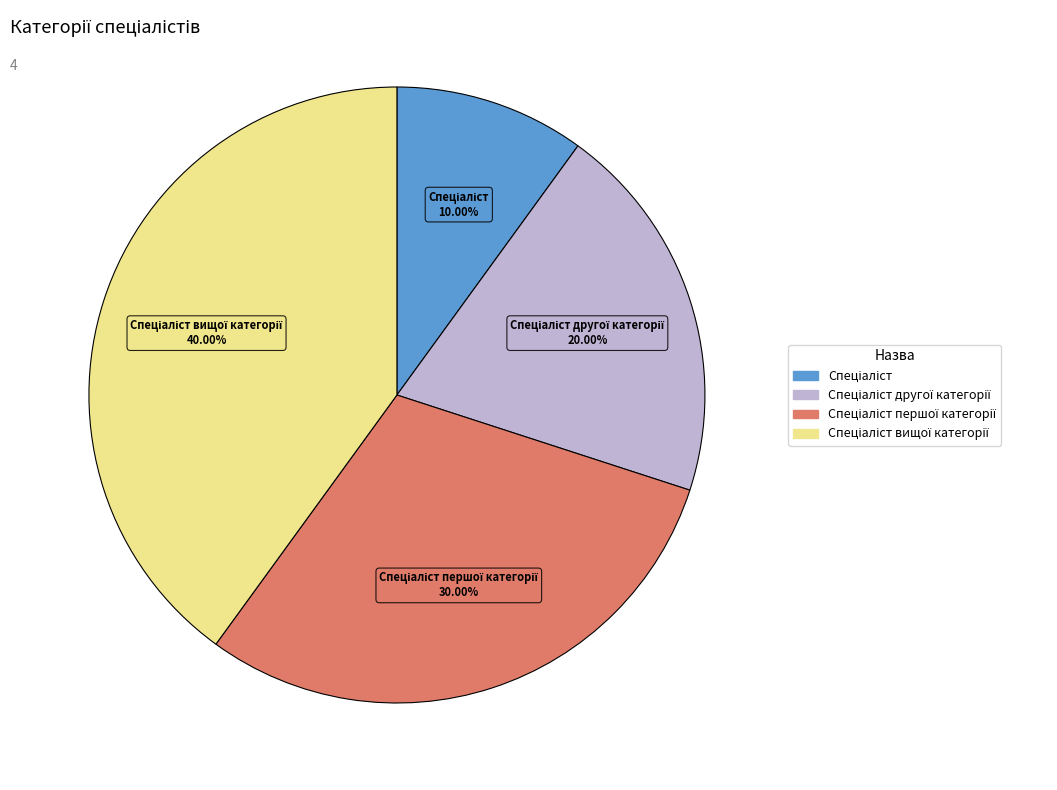

Is there a majority slice in this chart?

No